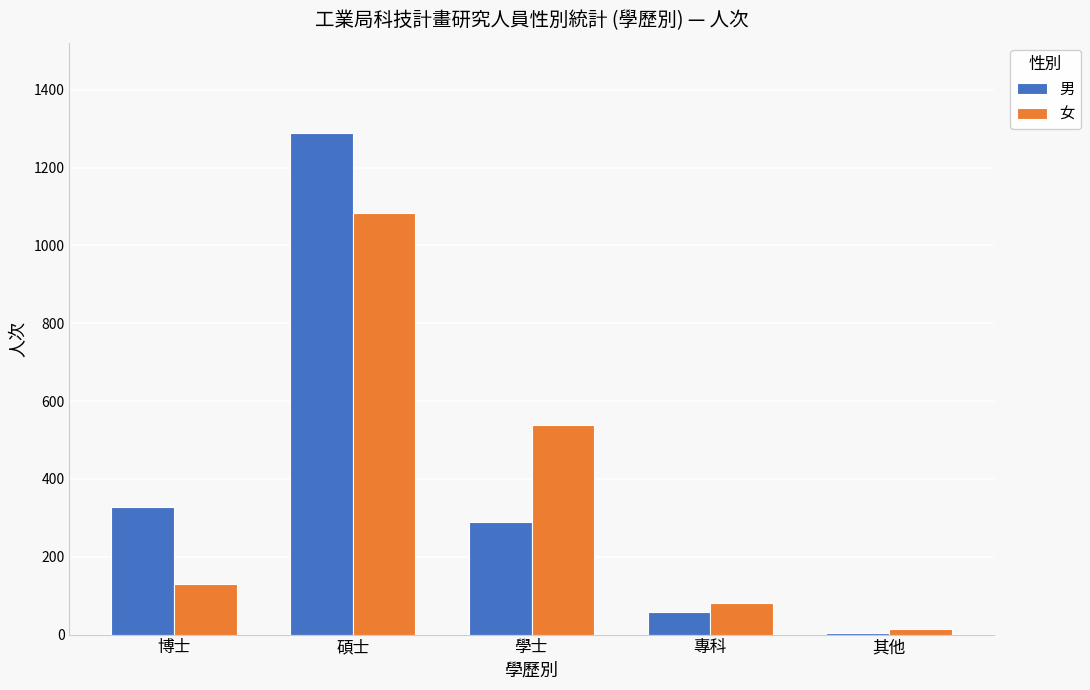

What is the sum of the 男 values at 博士 and 專科?

384